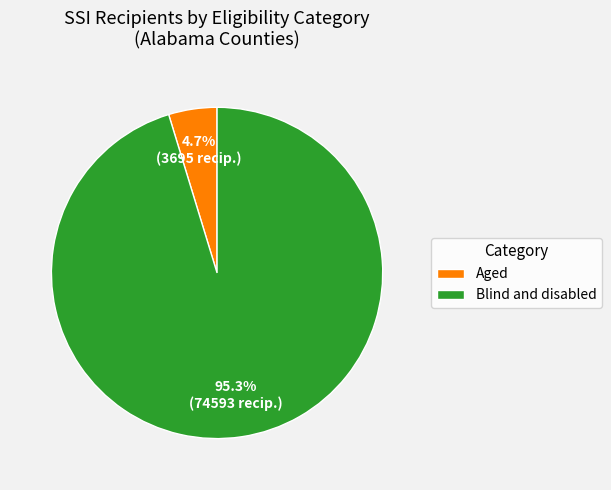

Is Aged the majority of the pie?

No